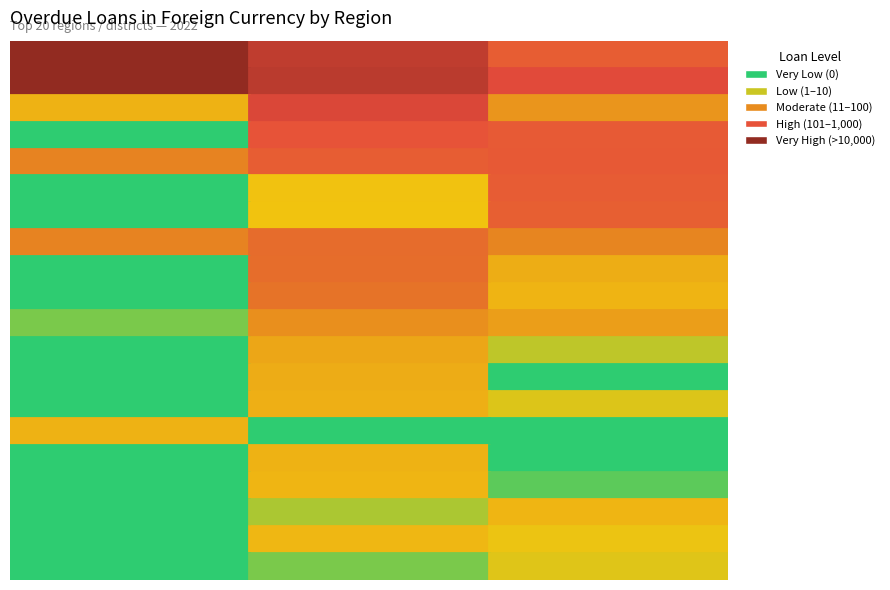

Is it true that Kursk Region equals 9 at 1?

True